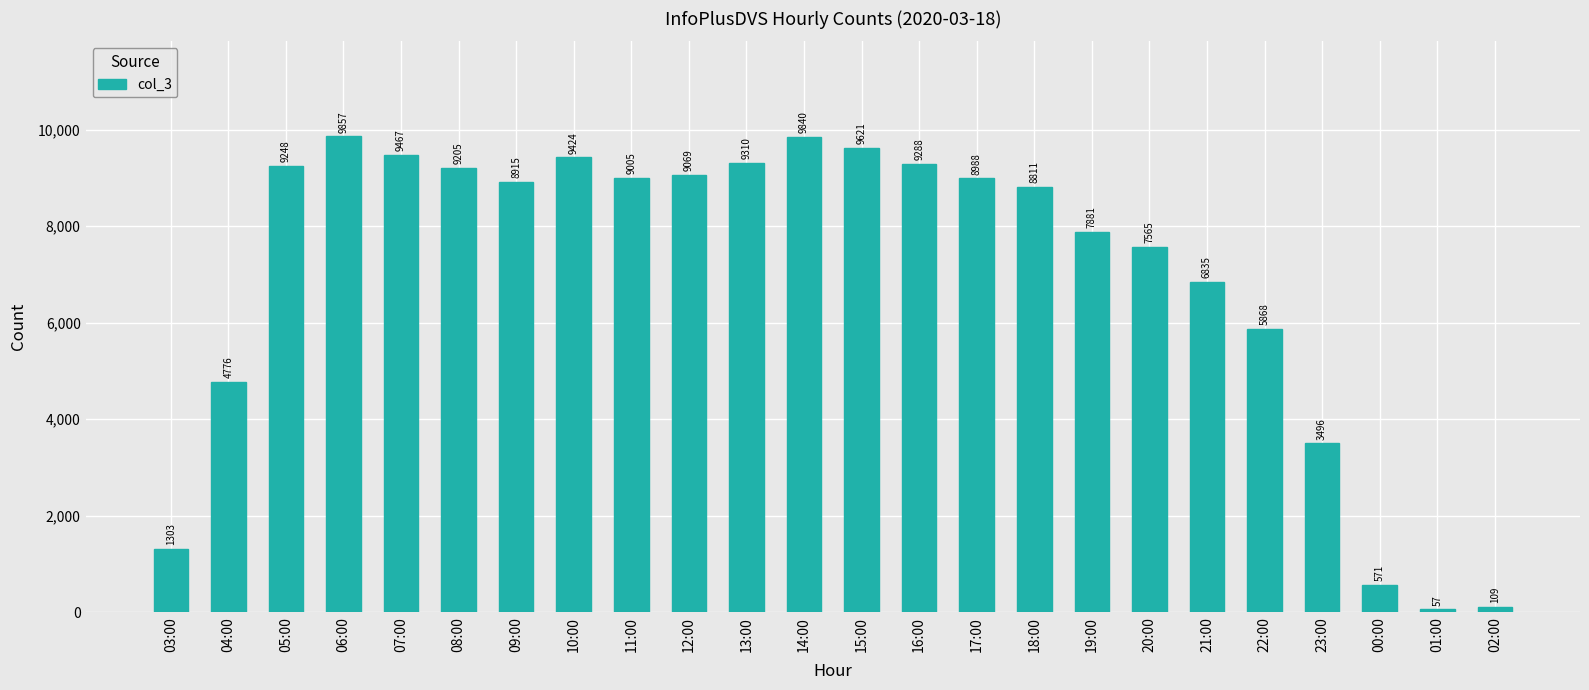

True or false: the data shows 15660 at 12:00.

False